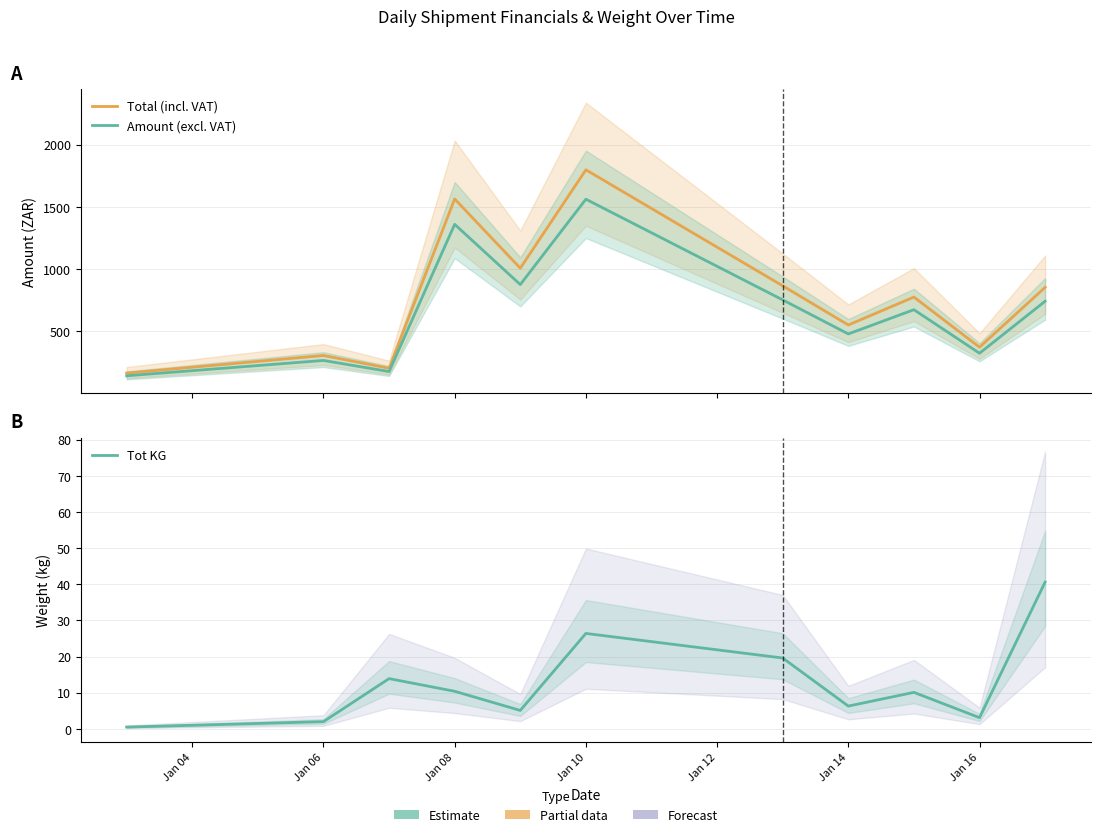

How many values in the Tot KG series exceed 10?

6